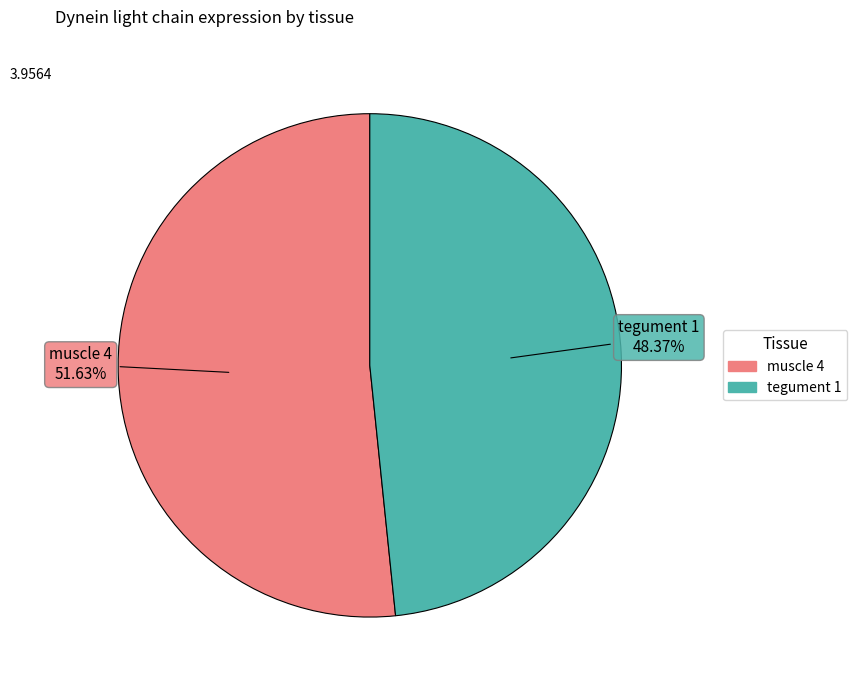

Rank the categories by value from highest to lowest.

muscle 4, tegument 1